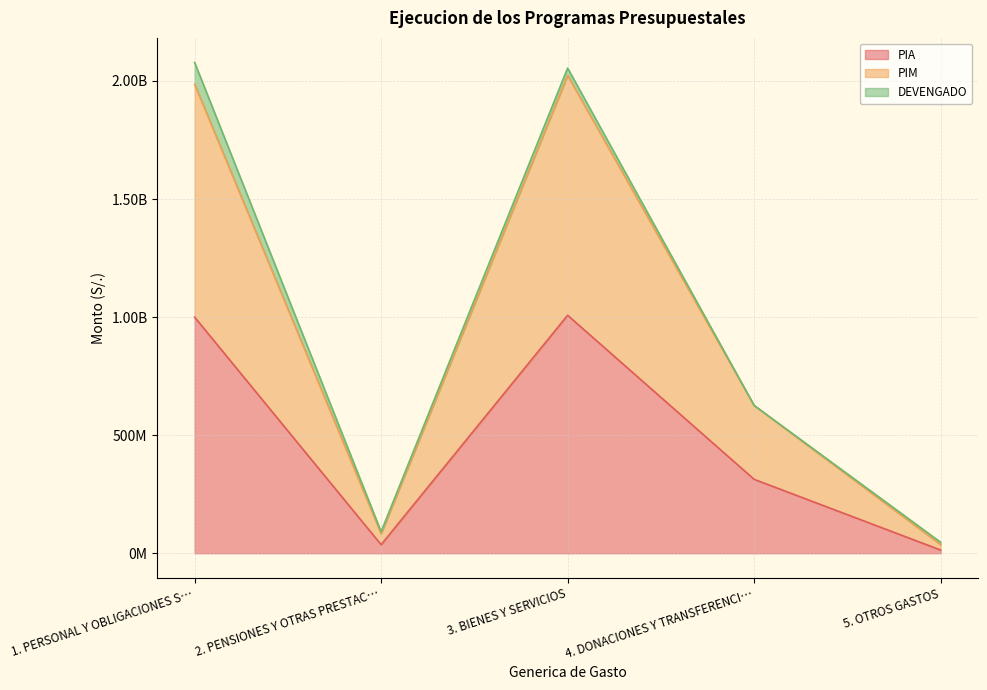

What is the label of the 1st point from the right?

5. OTROS GASTOS